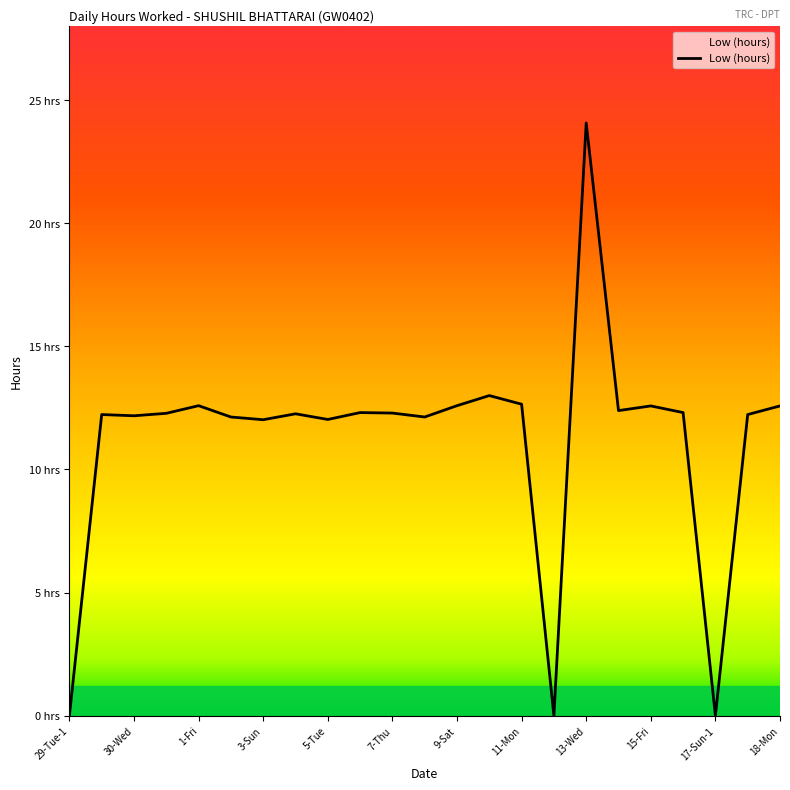

What is the difference between the maximum and minimum values?

24.1